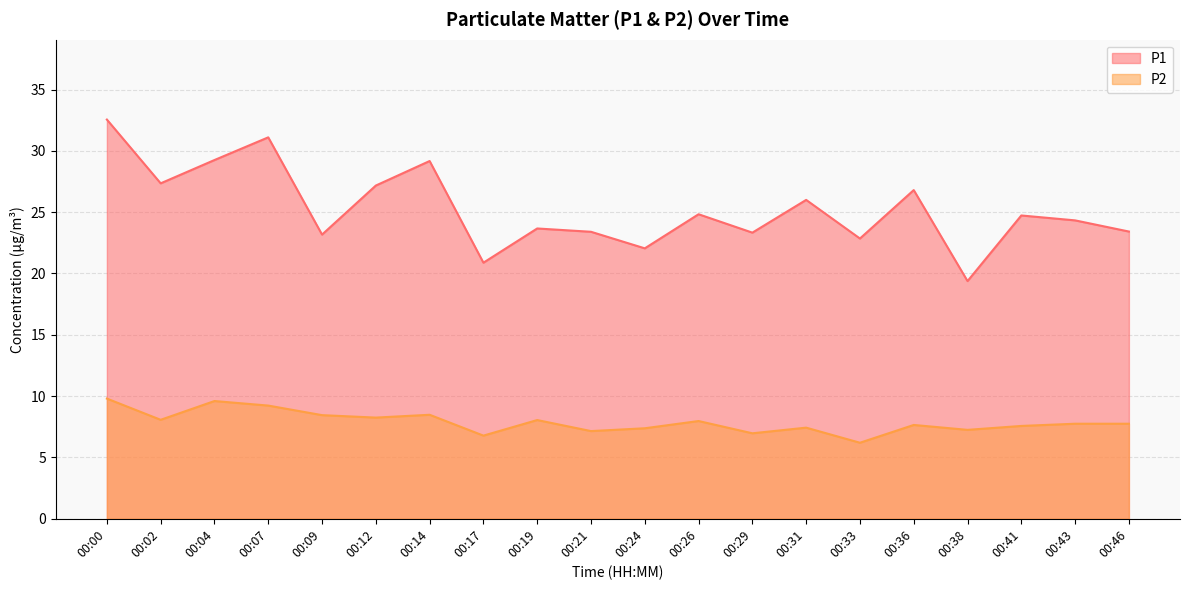

Count the number of categories in the chart.

20